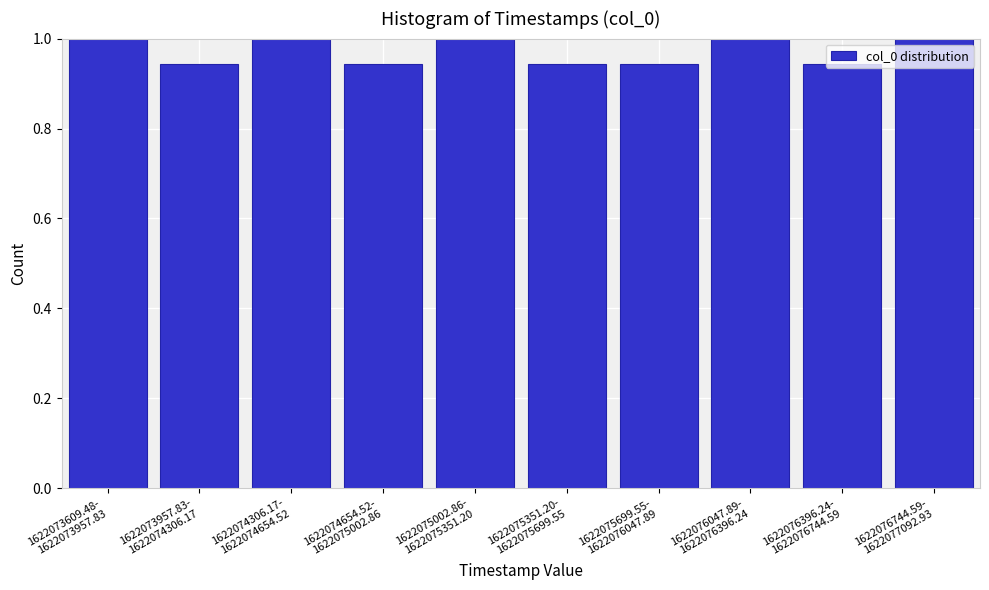

What is the sum of all values?

9.7